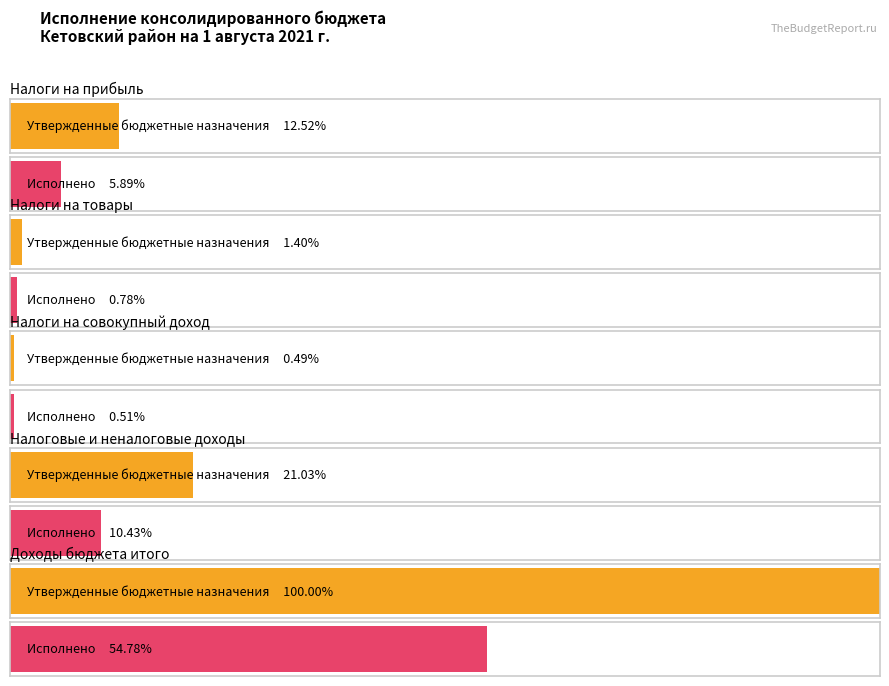

Which category has the highest value in the Исполнено series?

Доходы бюджета итого